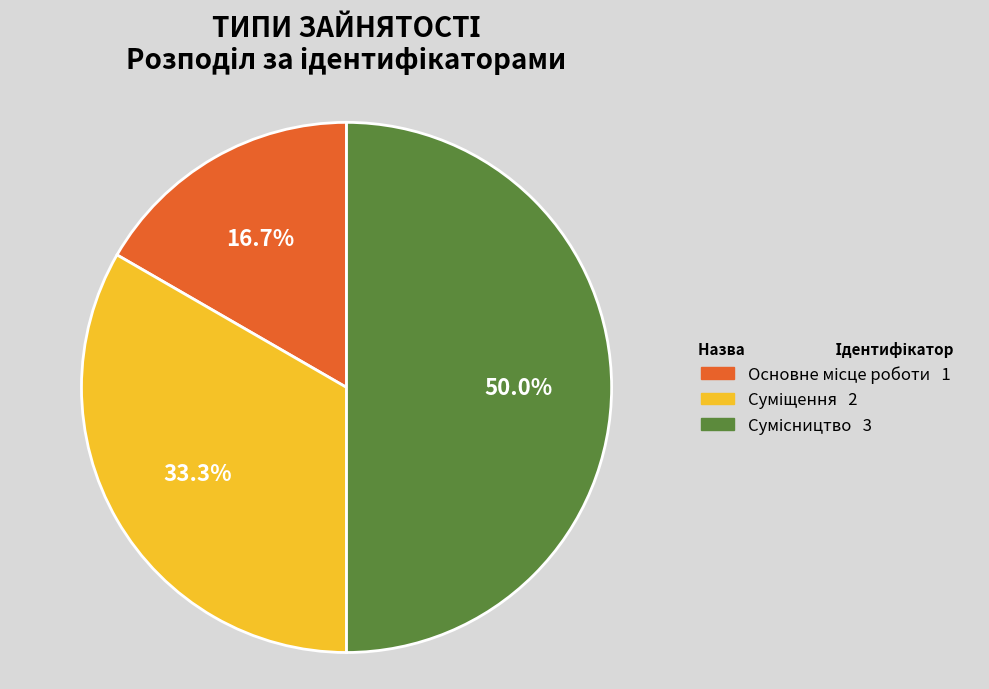

Does any single category account for the majority?

No